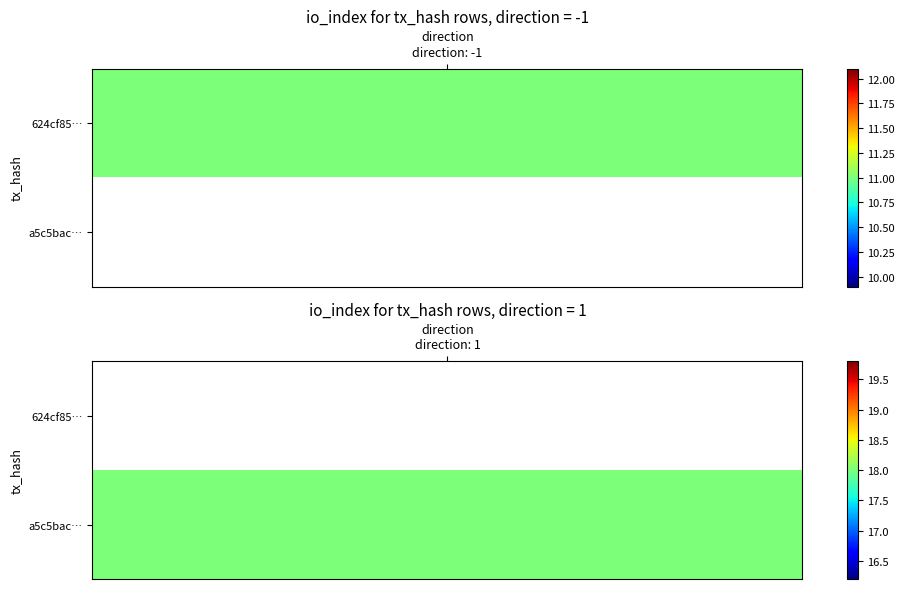

What is the sum of the a5c5bac144dea738dab12de346ec72643150f99 values at 0 and 1?

19